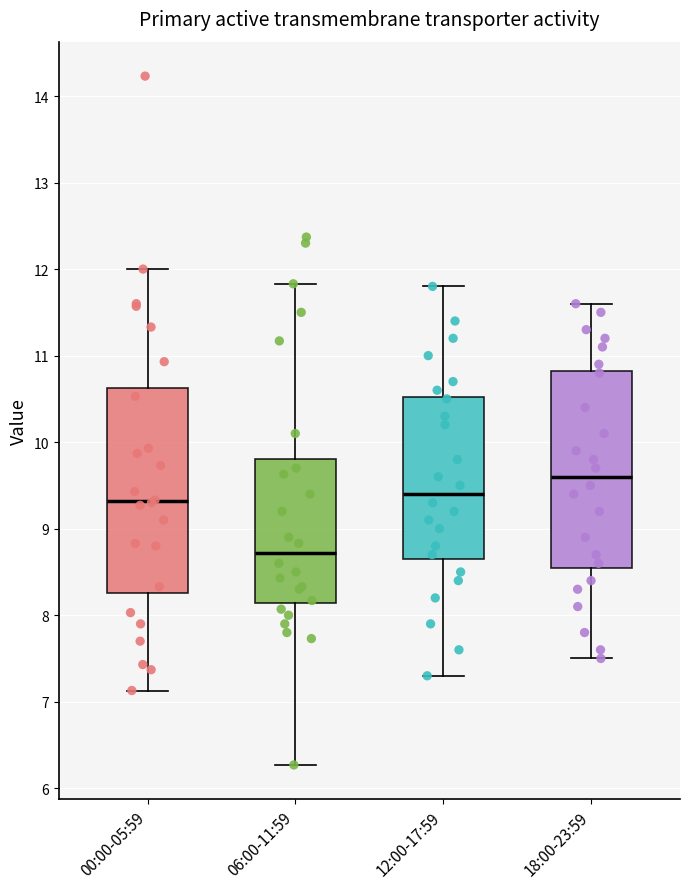

Which box's median line is the highest?

18:00-23:59